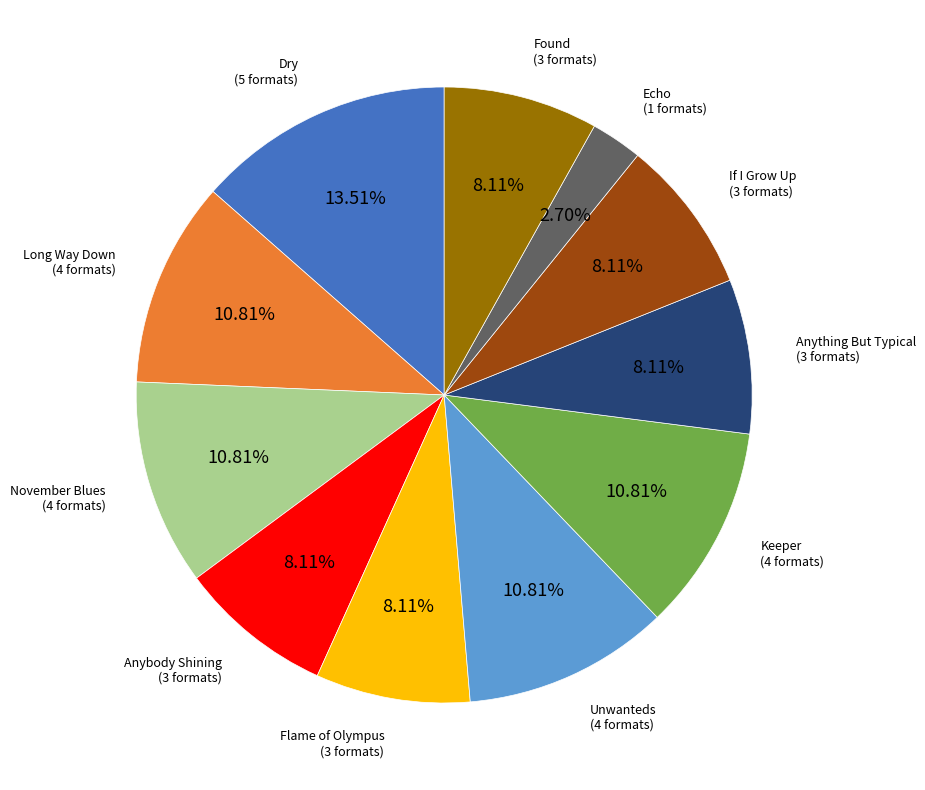

Is there any slice that represents more than half of the pie?

No